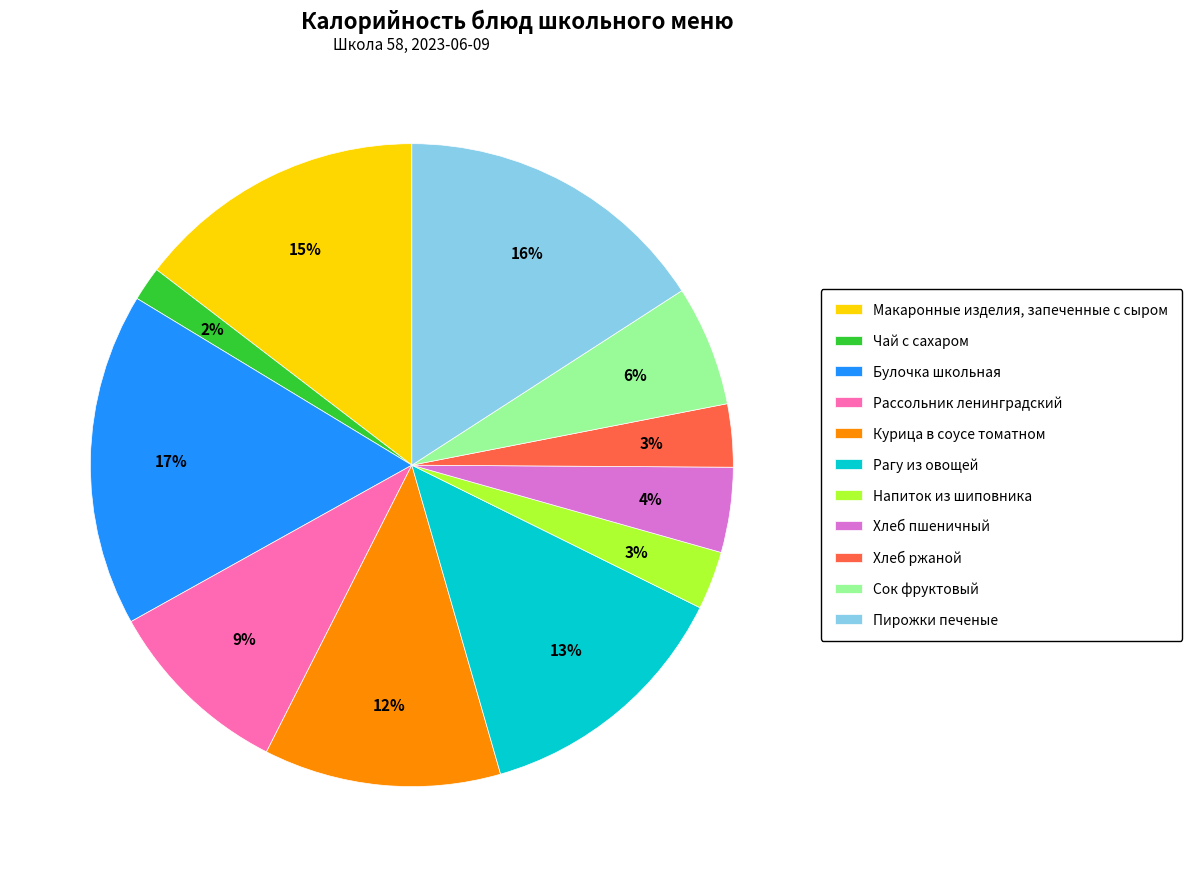

Count the number of slices in the pie.

11